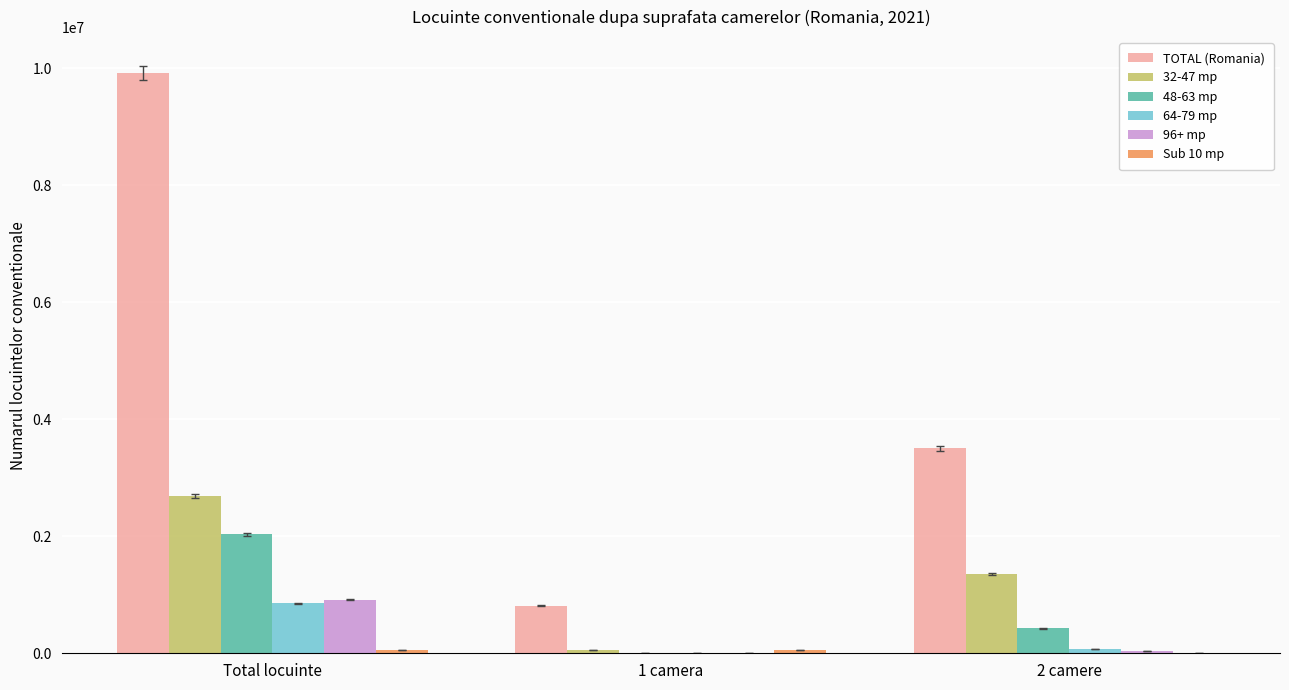

What is the difference between the 96+ mp values at 1 camera and 2 camere?

31788